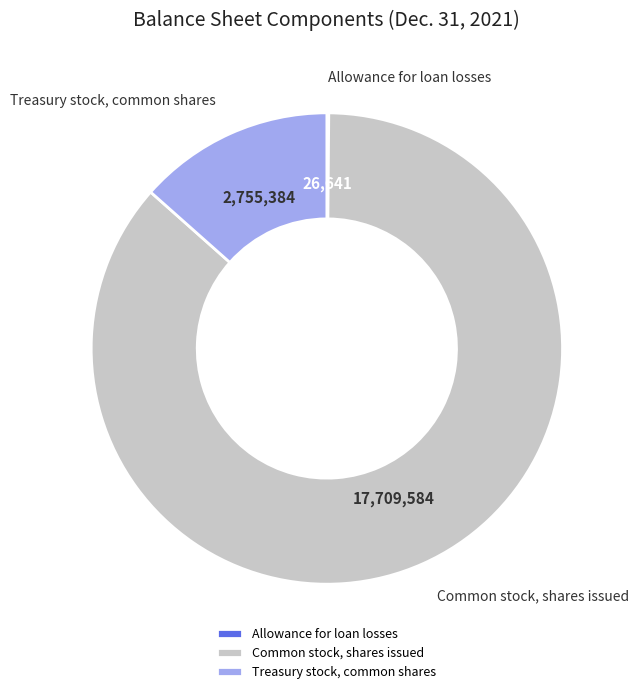

Is it true that Common stock, shares issued is 81% of the pie?

False